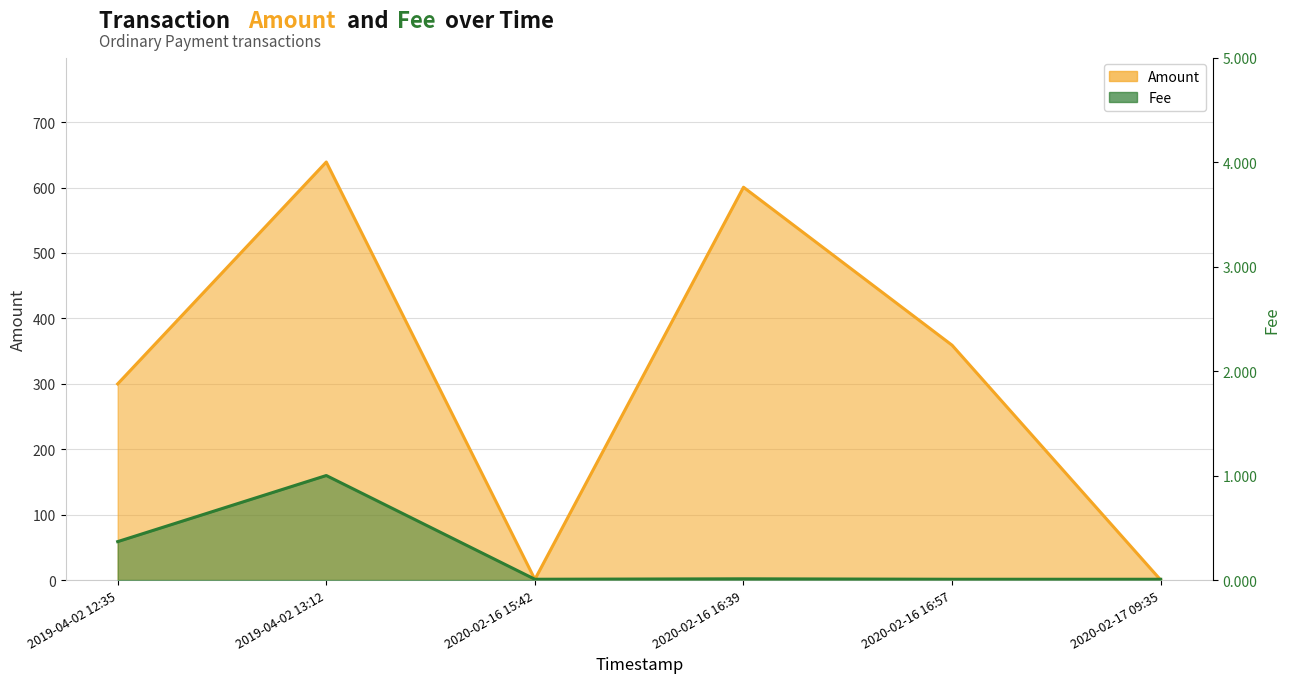

The value of Fee at 2019-04-02 13:12 is 0.4. True or false?

False